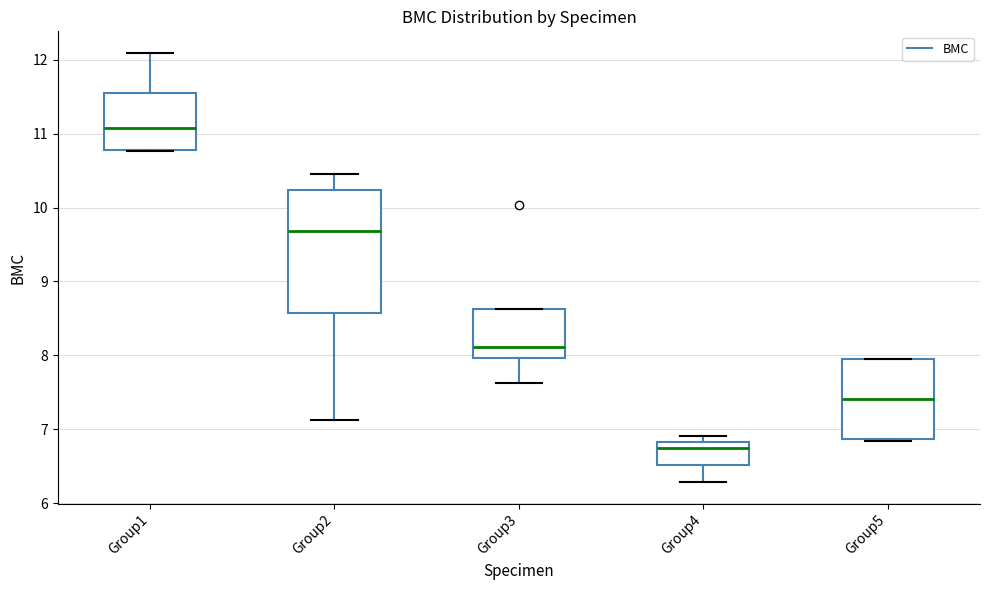

Comparing the boxes themselves (not the whiskers), which one is the tallest?

Group2